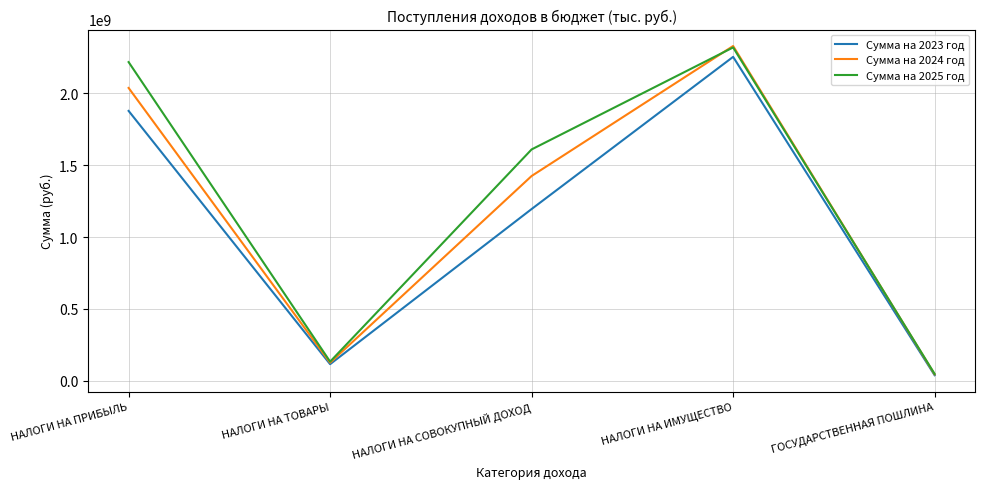

The value of Сумма на 2025 год at НАЛОГИ НА СОВОКУПНЫЙ ДОХОД is 390809953. True or false?

False